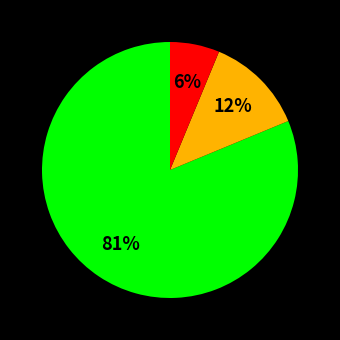

Does any single category account for the majority?

Yes